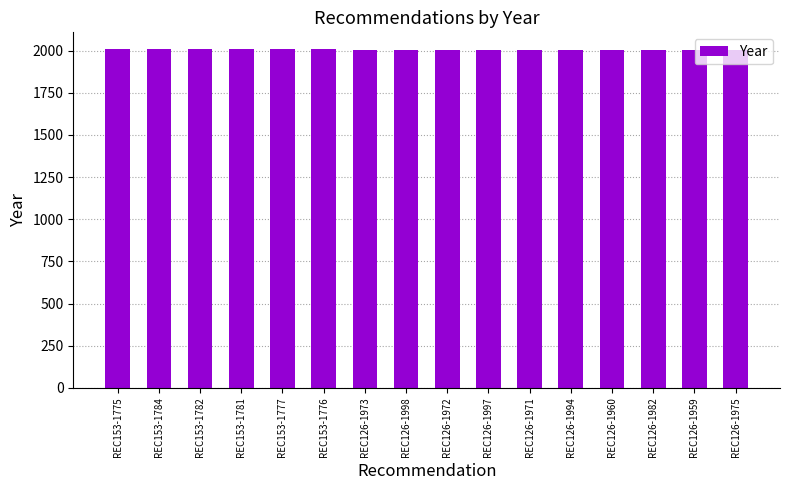

Is it true that the value at REC126-1982 is 1026?

False